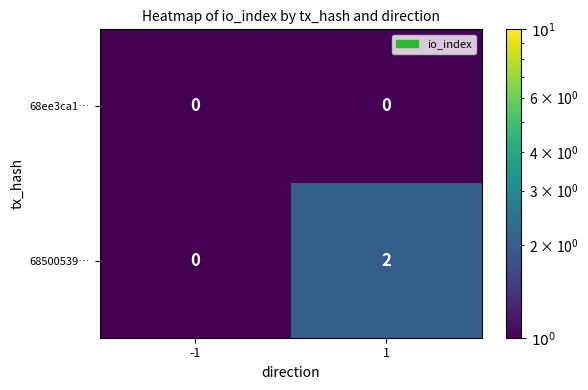

Which series has the largest total across all categories?

68500539…